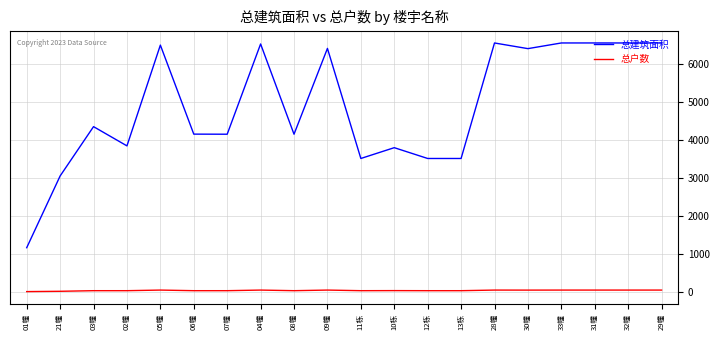

What is the total value across all series at 12栋?

3546.6